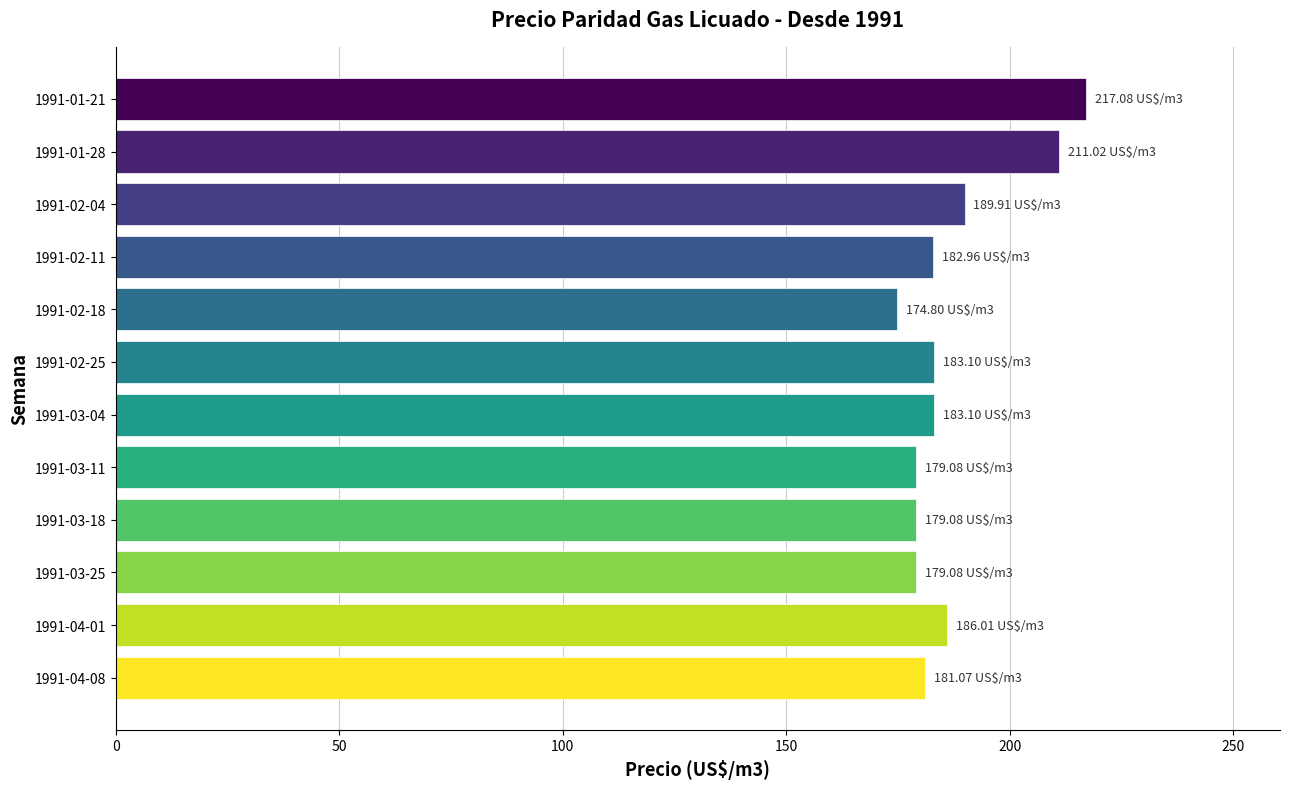

What is the change in value from 1991-01-21 to 1991-02-25?

-34.0